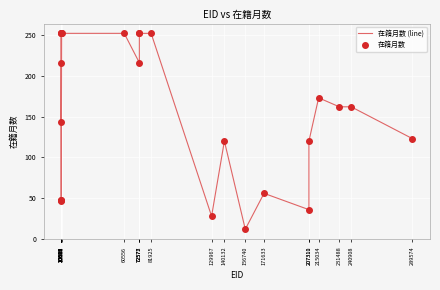

What is the maximum value shown in the chart?

252